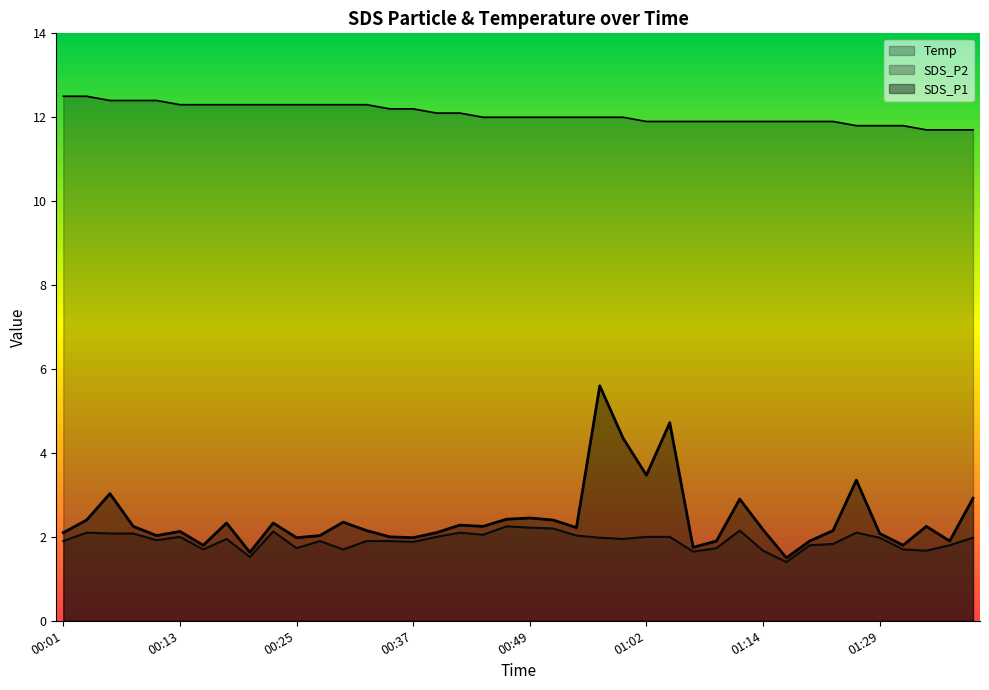

True or false: SDS_P1 has a value of 2.7 at 00:27.

False